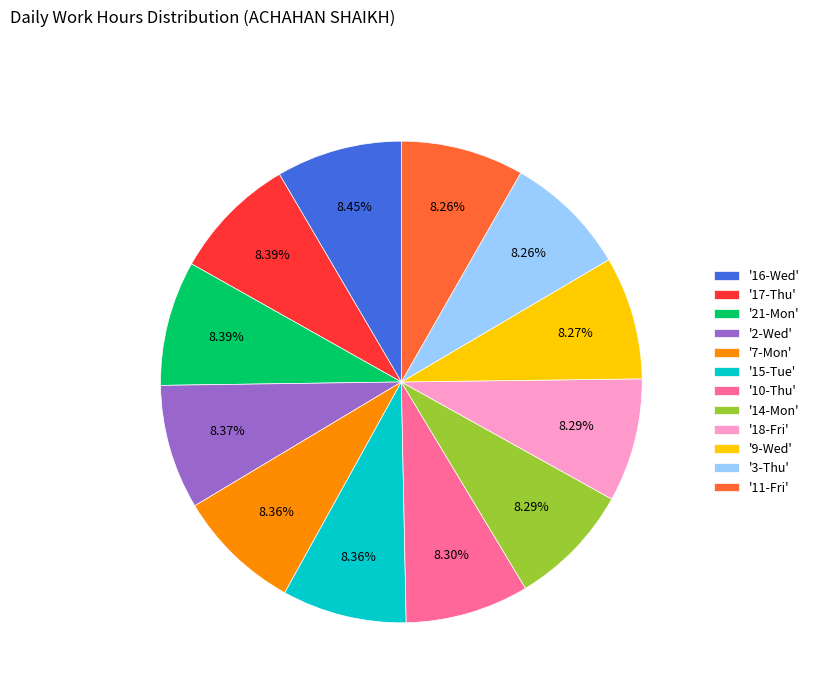

Does '9-Wed' represent more than half of the total?

No